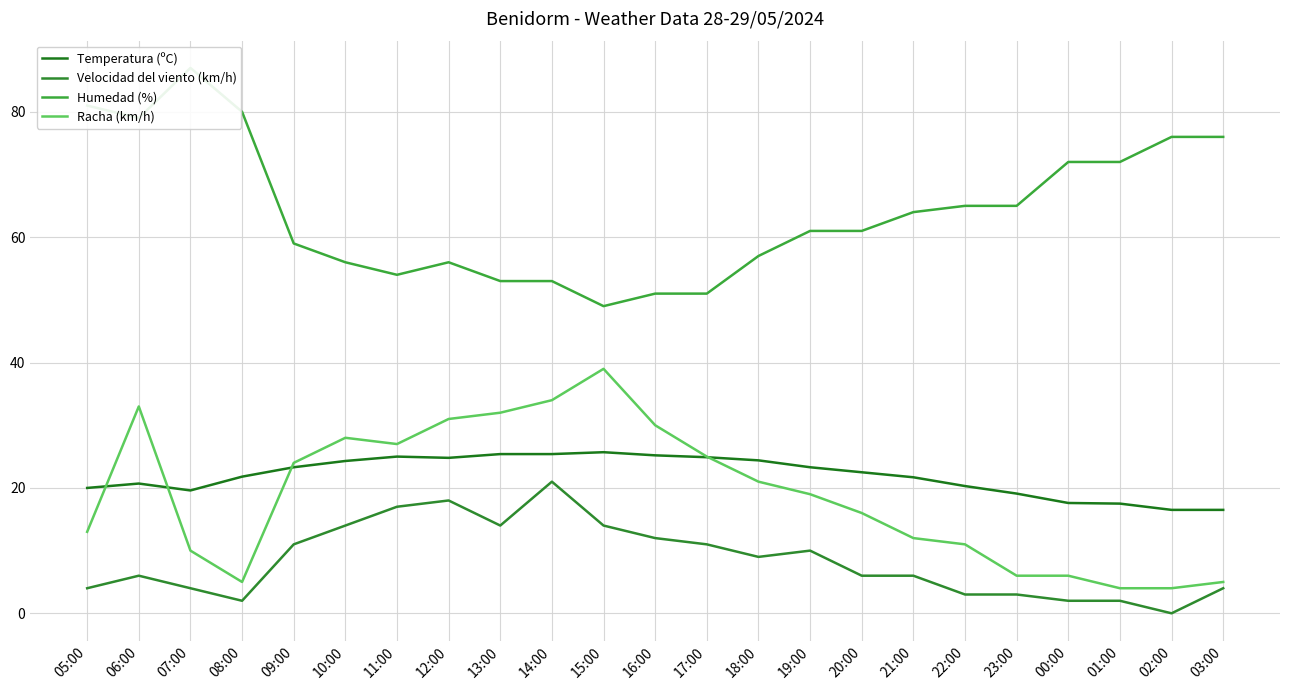

Which series has the largest range (max minus min)?

Humedad (%)